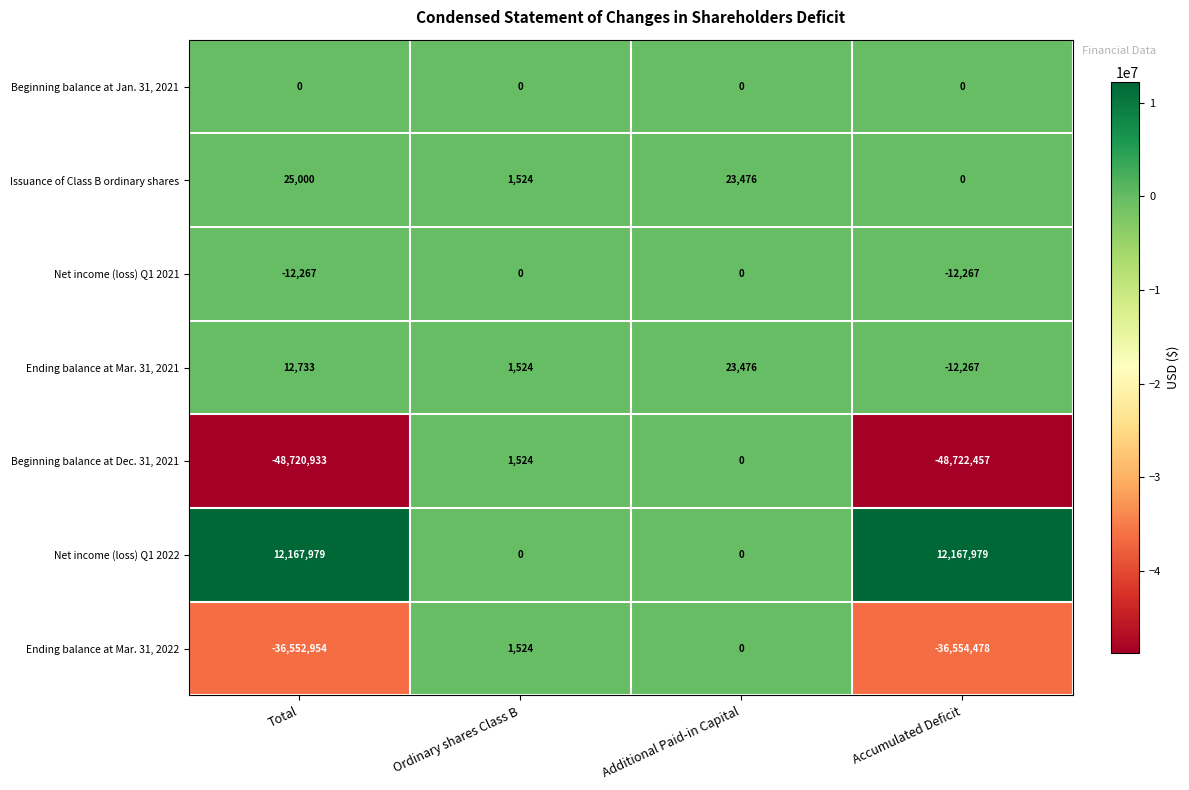

The value of Ending balance at Mar. 31, 2021 at Total is 8719. True or false?

False